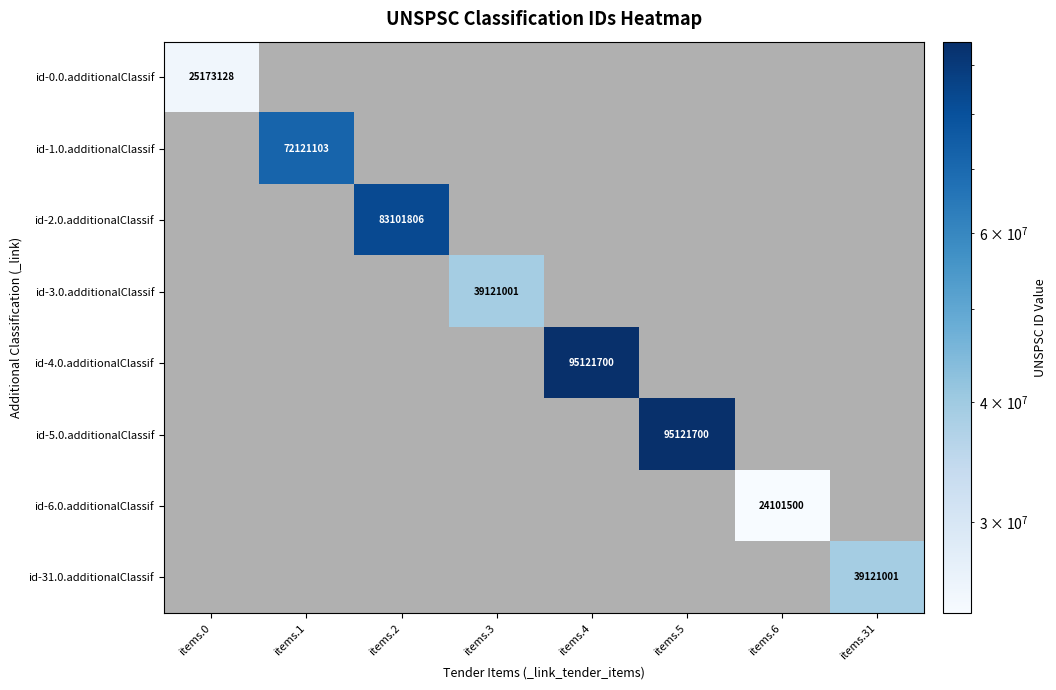

Between items.6 and items.4, which is larger?

items.4